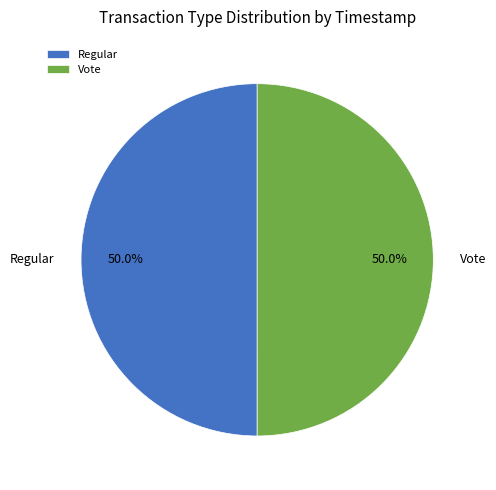

Is the sum of Regular and Vote greater than half?

Yes